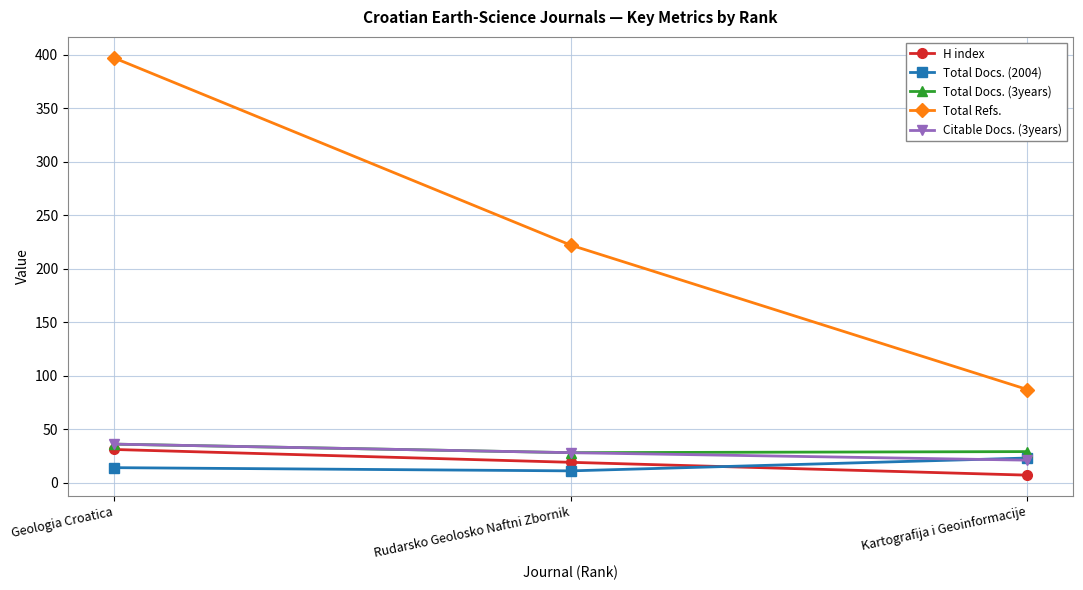

Which category has the lowest value in the Total Refs. series?

Kartografija i Geoinformacije